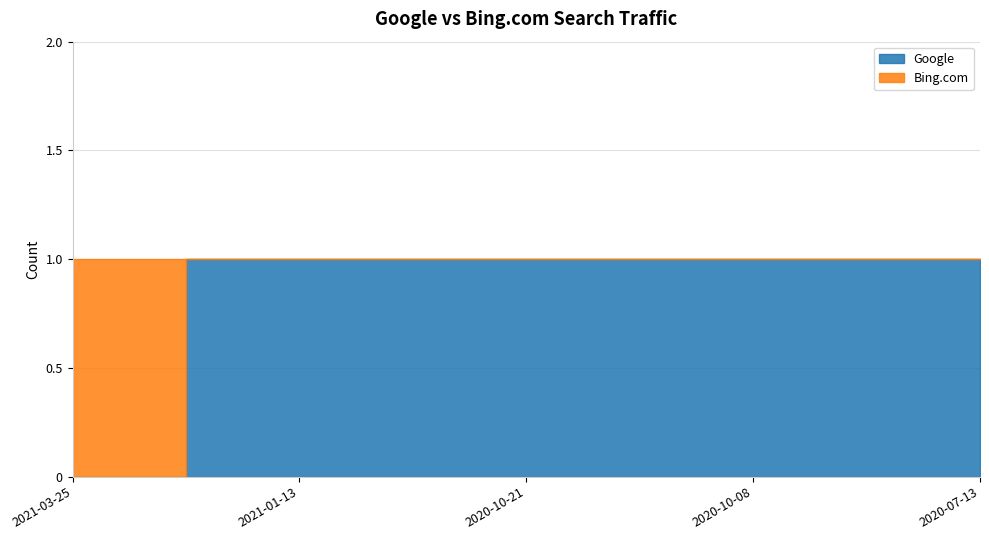

At which category does the chart reach its minimum across all series?

2021-03-25